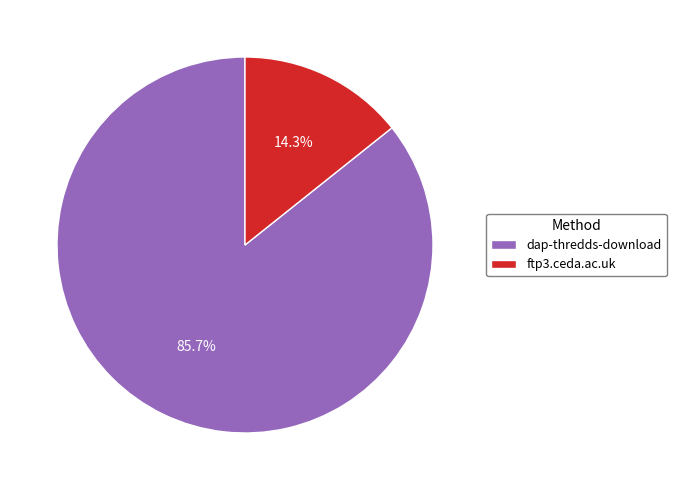

How many segments does this pie chart have?

2